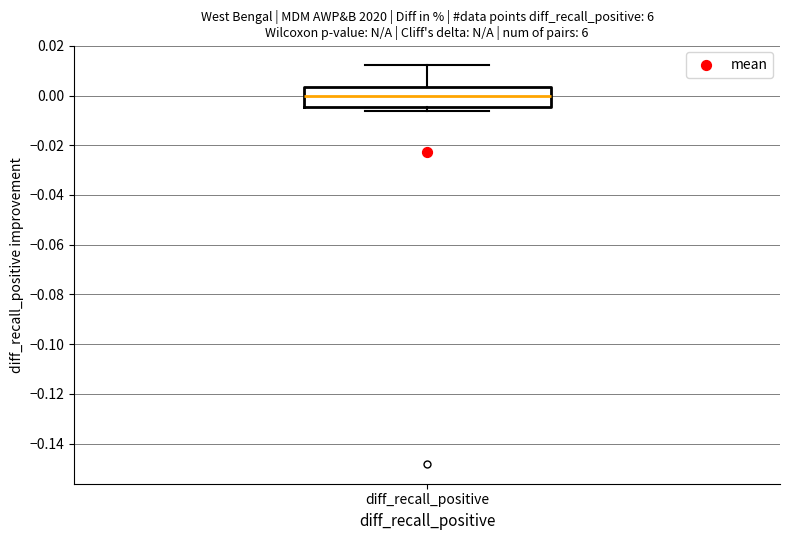

Where does the median line of the box for diff_recall_positive sit on the y-axis? The values are not printed on the chart, so give them approximately, as read against the axis.

0.000